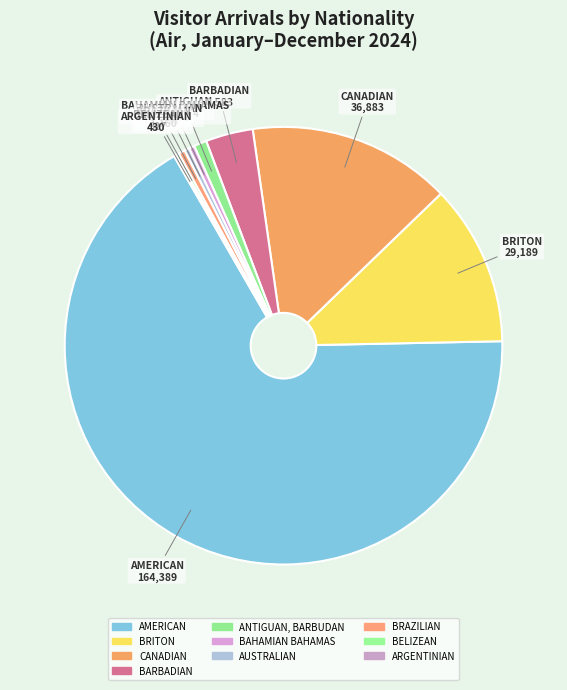

To the nearest percent, what is the difference between the largest and smallest slice percentages?

67%